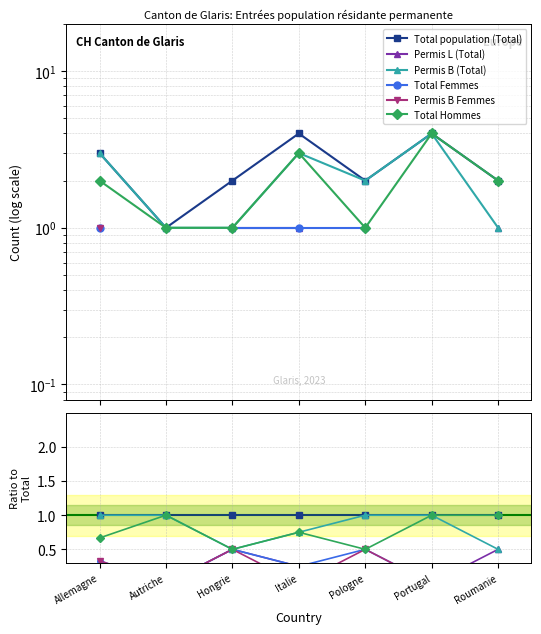

True or false: Total population (Total) has a value of 1.6 at Portugal.

False